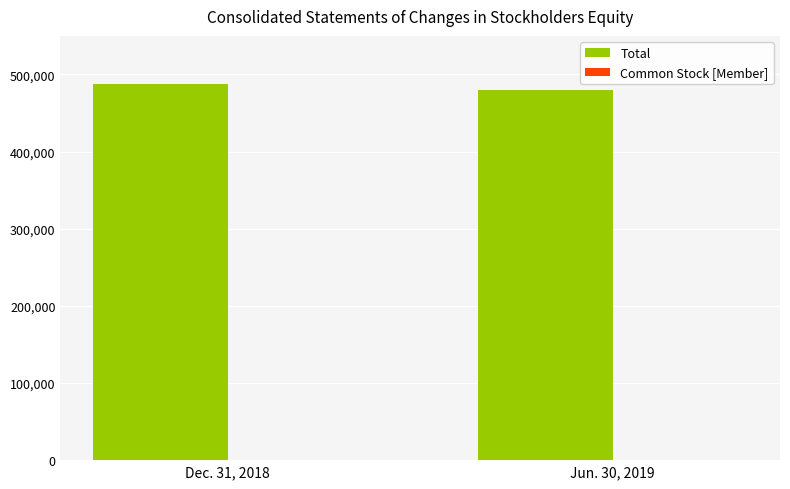

What is the greatest value displayed?

487673